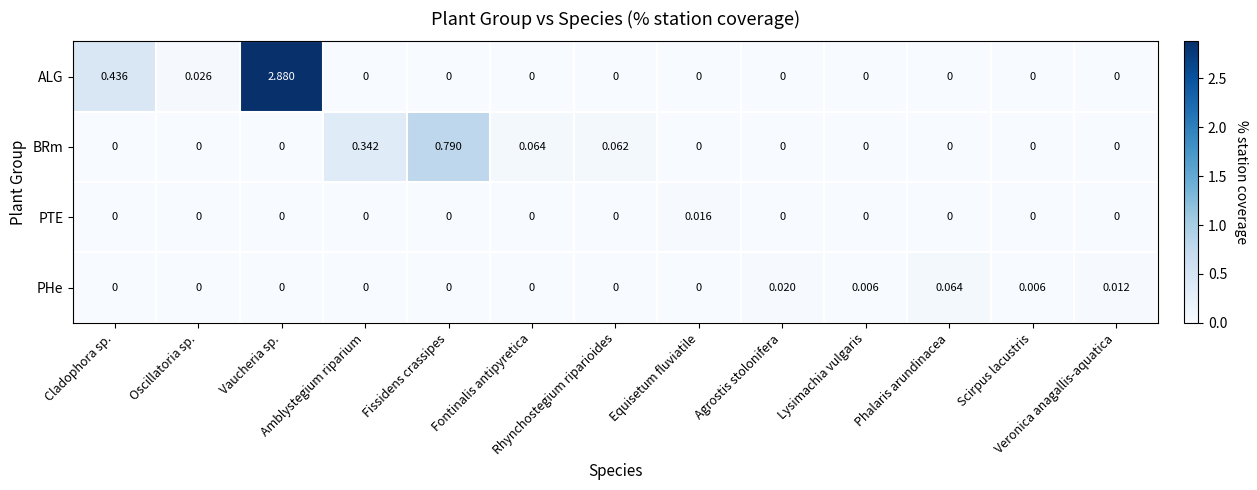

Which series has the largest total across all categories?

ALG